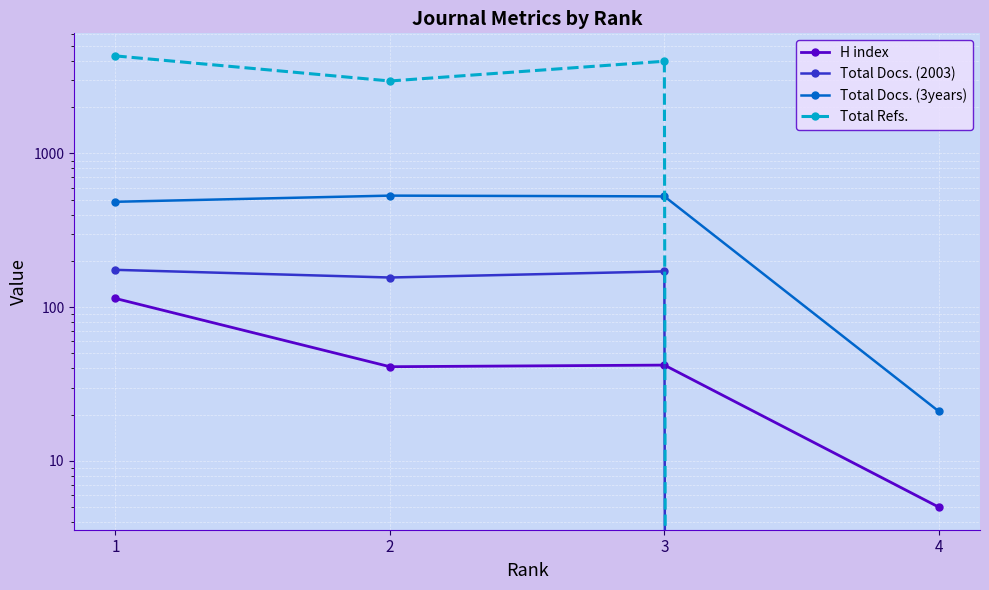

Which category has the lowest value in the Total Docs. (3years) series?

4